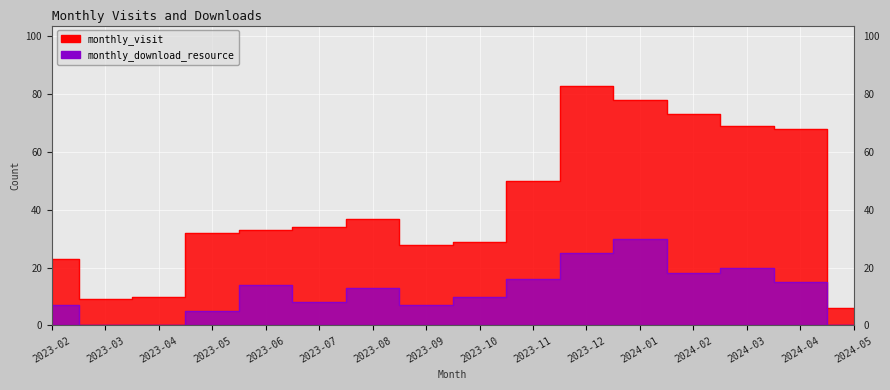

True or false: monthly_visit and monthly_download_resource cross at least once.

False